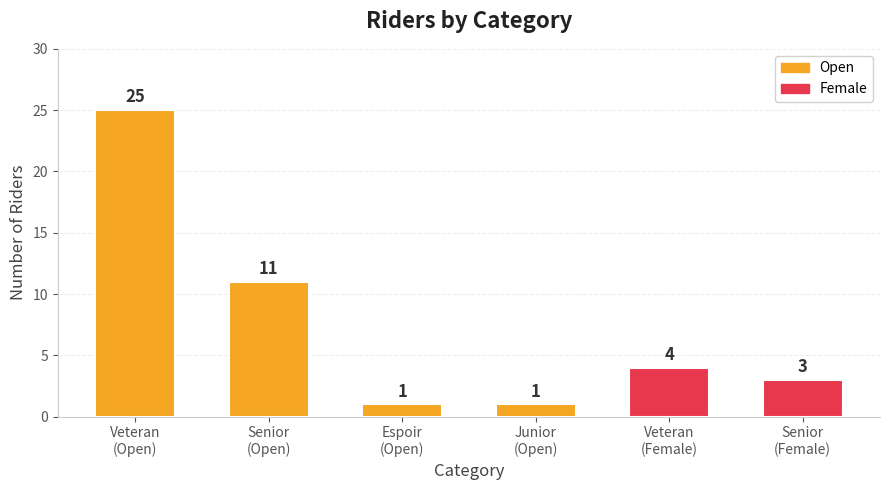

What is the ratio of the value at Veteran
(Open) to the value at Junior
(Open)?

25.0